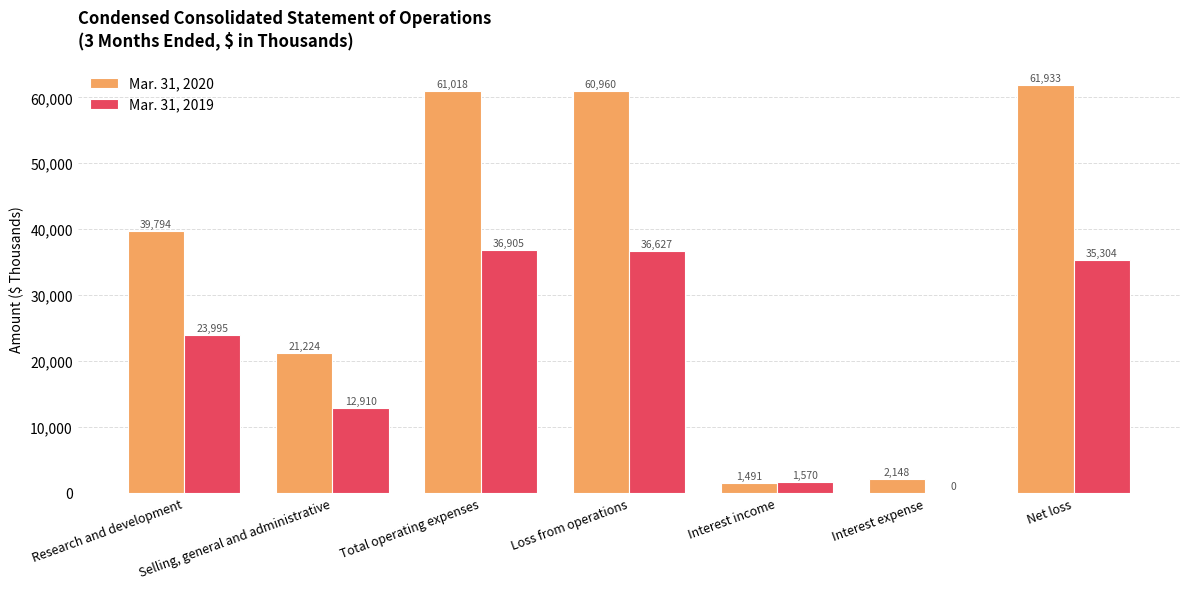

At which label does Mar. 31, 2019 reach its peak?

Total operating expenses